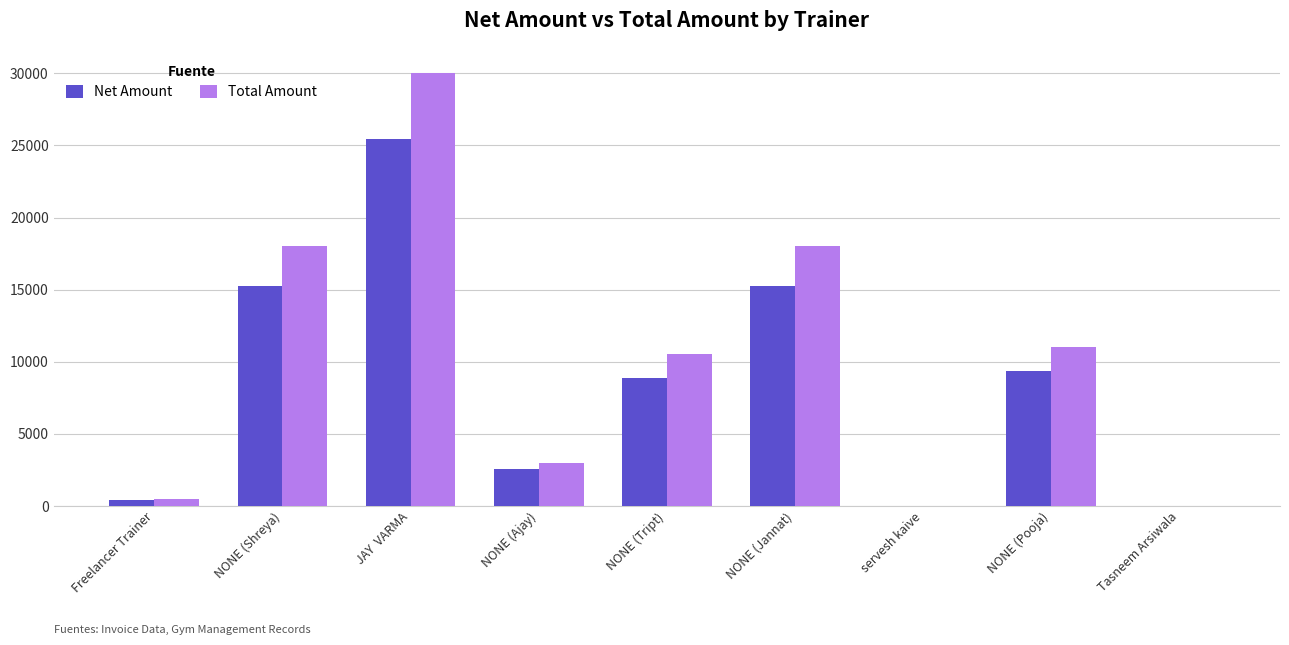

At which category is the sum across all series the highest?

JAY  VARMA